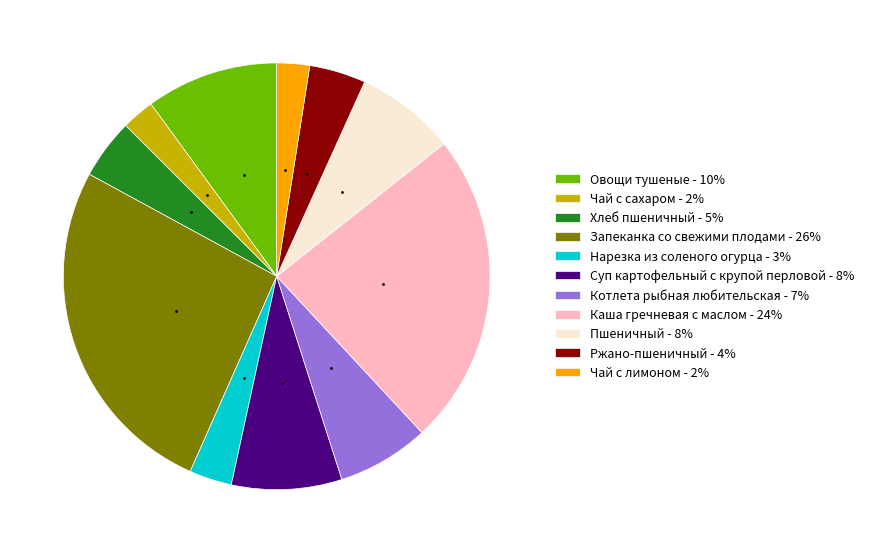

Which has a higher value, Каша гречневая с маслом - 24% or Пшеничный - 8%?

Каша гречневая с маслом - 24%